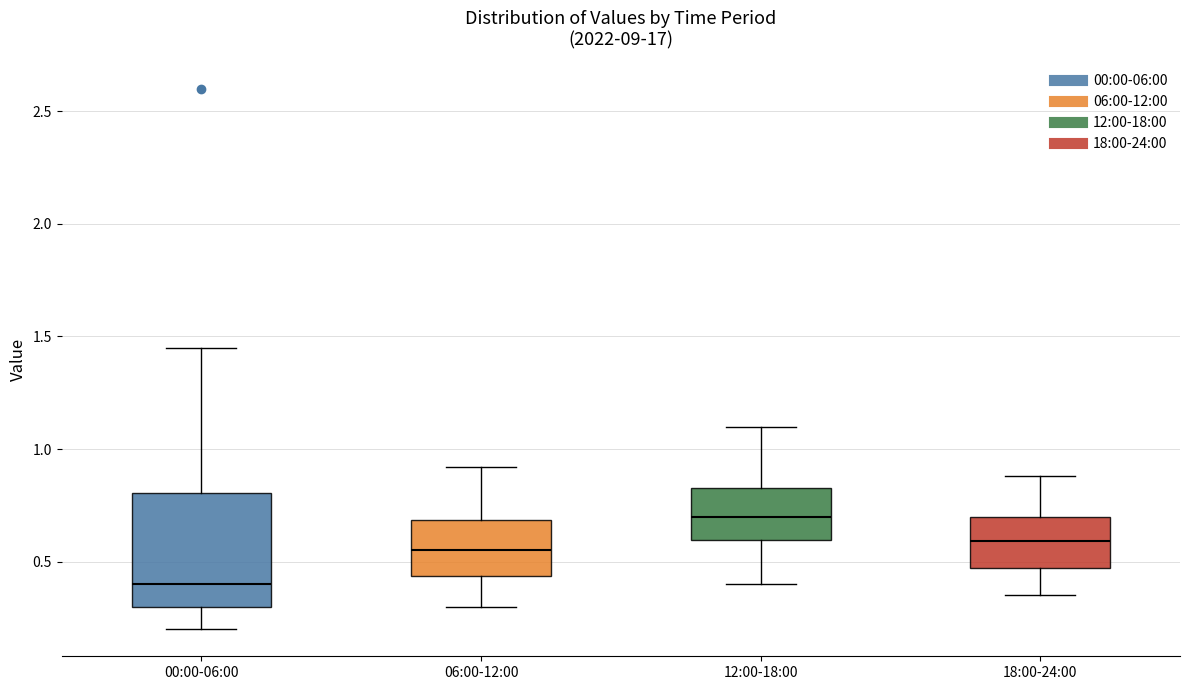

Reading left to right, read every box against the y-axis: the position of its median line, the range the box covers, and the ends of its whiskers. The values are not printed on the chart, so give them approximately, as read against the axis.

00:00-06:00: median 0.40, box 0.30 to 0.80, whiskers 0.20 to 1.45
06:00-12:00: median 0.55, box 0.45 to 0.70, whiskers 0.30 to 0.90
12:00-18:00: median 0.70, box 0.60 to 0.85, whiskers 0.40 to 1.10
18:00-24:00: median 0.60, box 0.45 to 0.70, whiskers 0.35 to 0.90